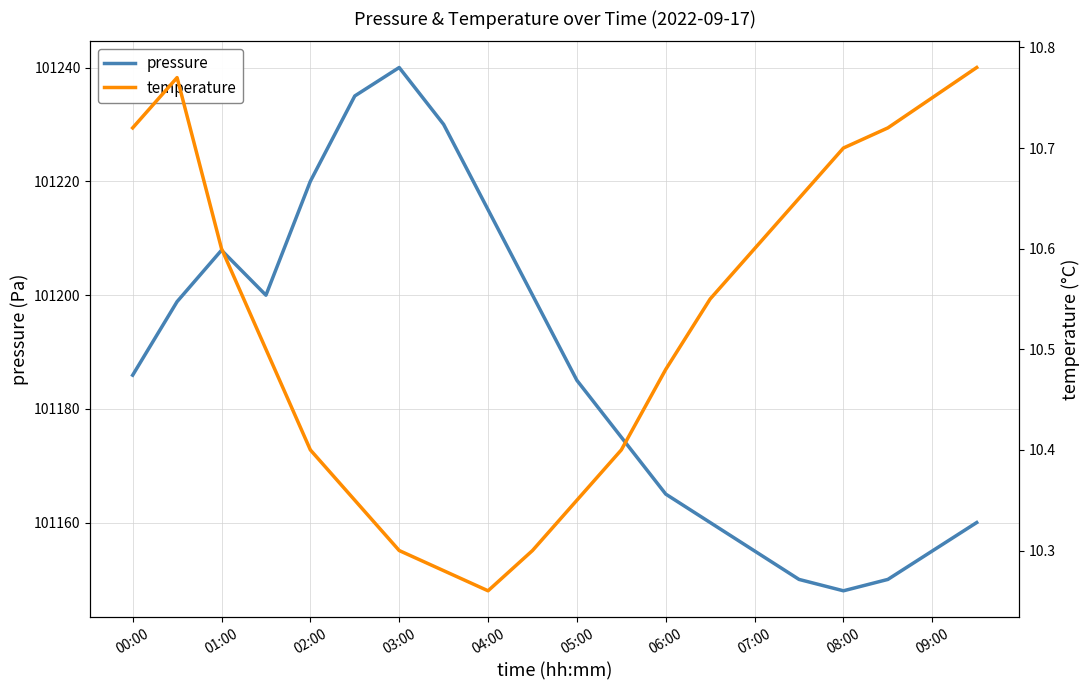

Where is the first local maximum for pressure?

01:00